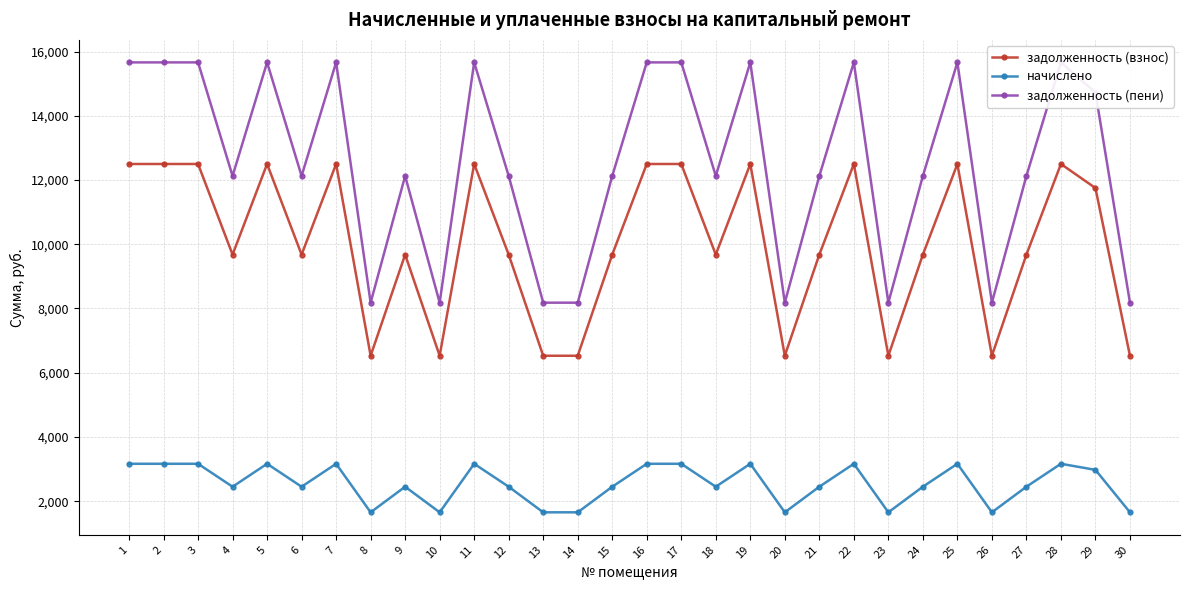

Where does the начислено series first go above 2449?

1